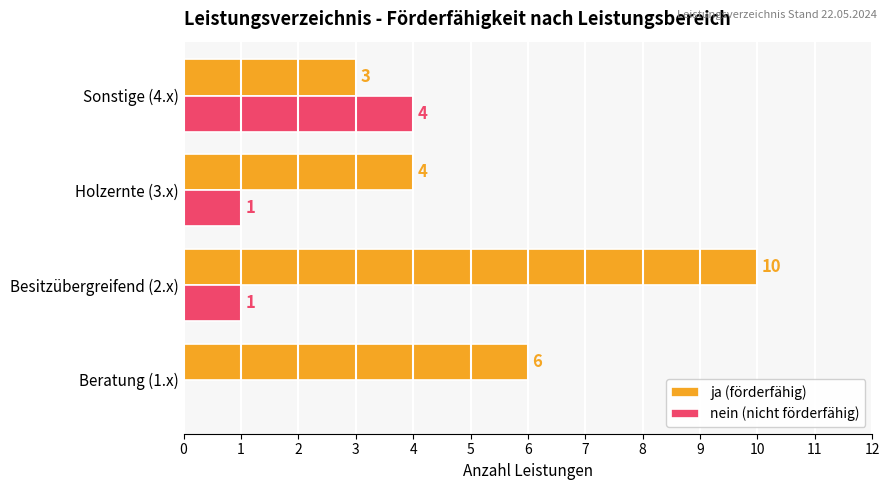

What value does the ja (förderfähig) series have at Beratung (1.x)?

6